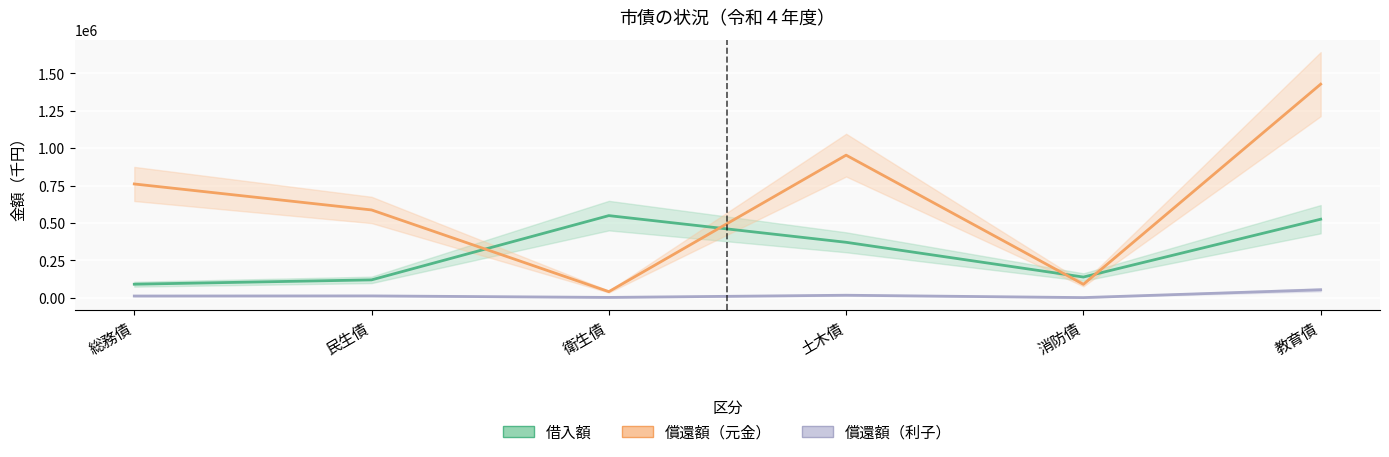

How many data points does each series have?

6